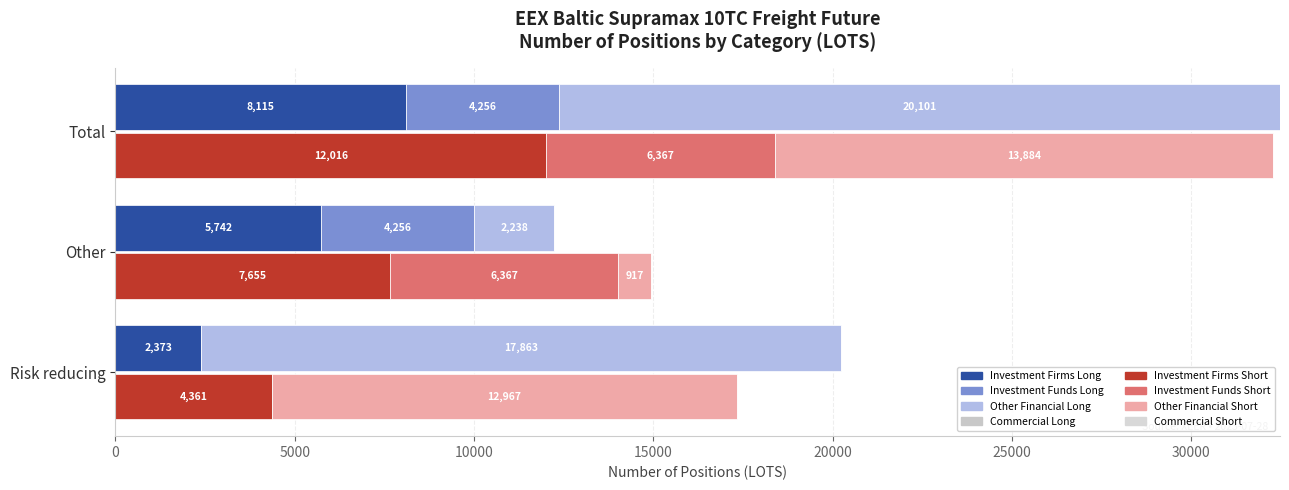

The Other Financial Long series shows 3974.5 at Other. True or false?

False